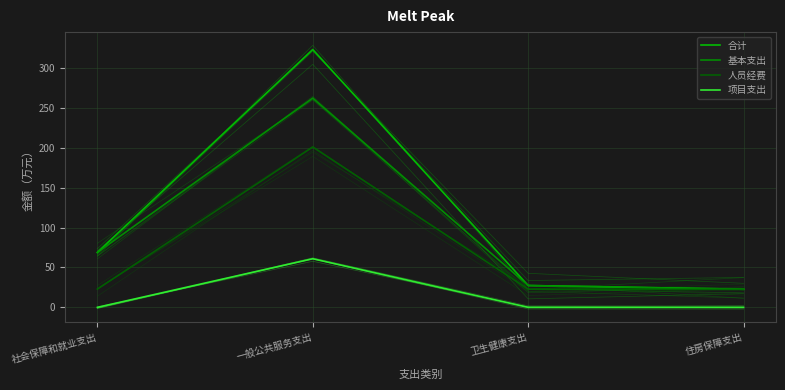

Where is the first local maximum for 人员经费?

一般公共服务支出